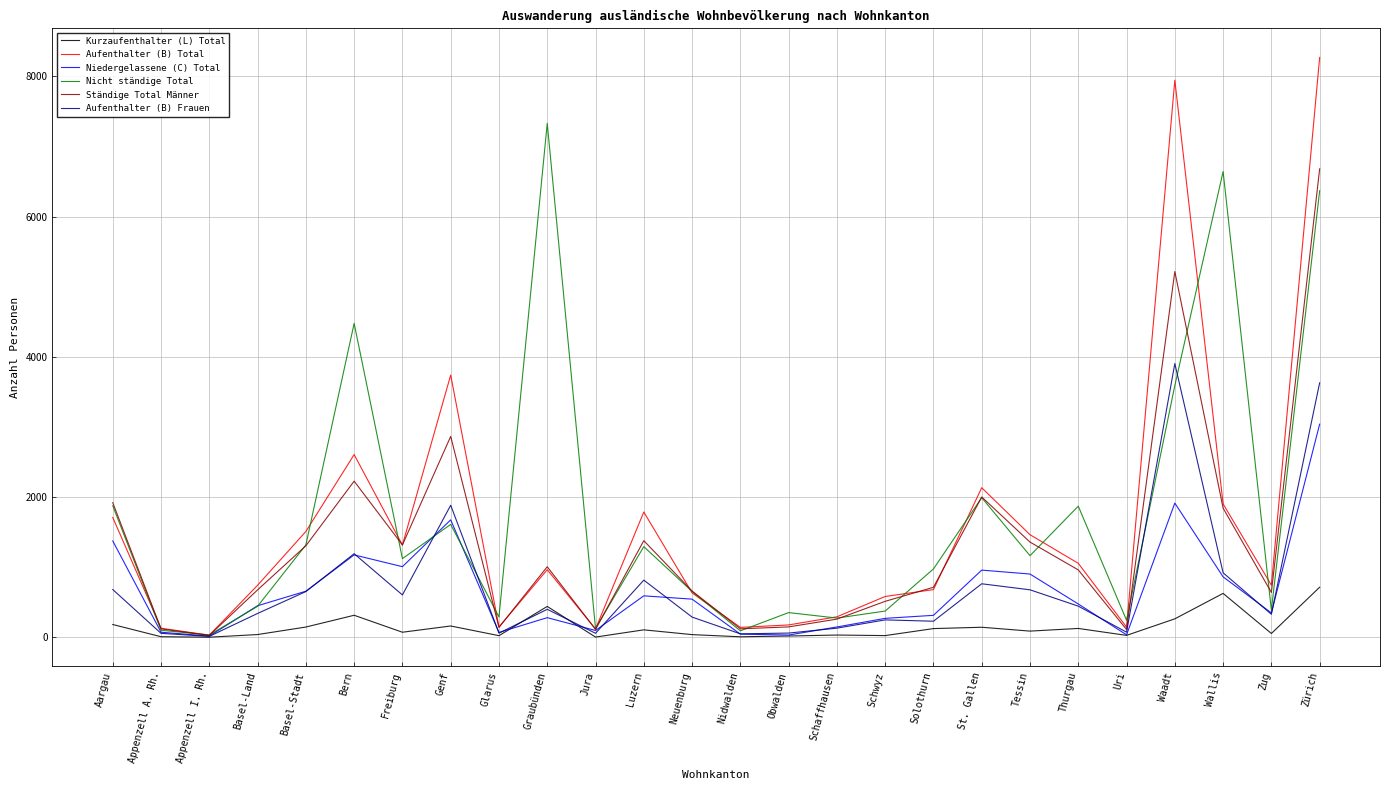

List the series in order of their peak value, lowest first.

Kurzaufenthalter (L) Total, Niedergelassene (C) Total, Aufenthalter (B) Frauen, Ständige Total Männer, Nicht ständige Total, Aufenthalter (B) Total